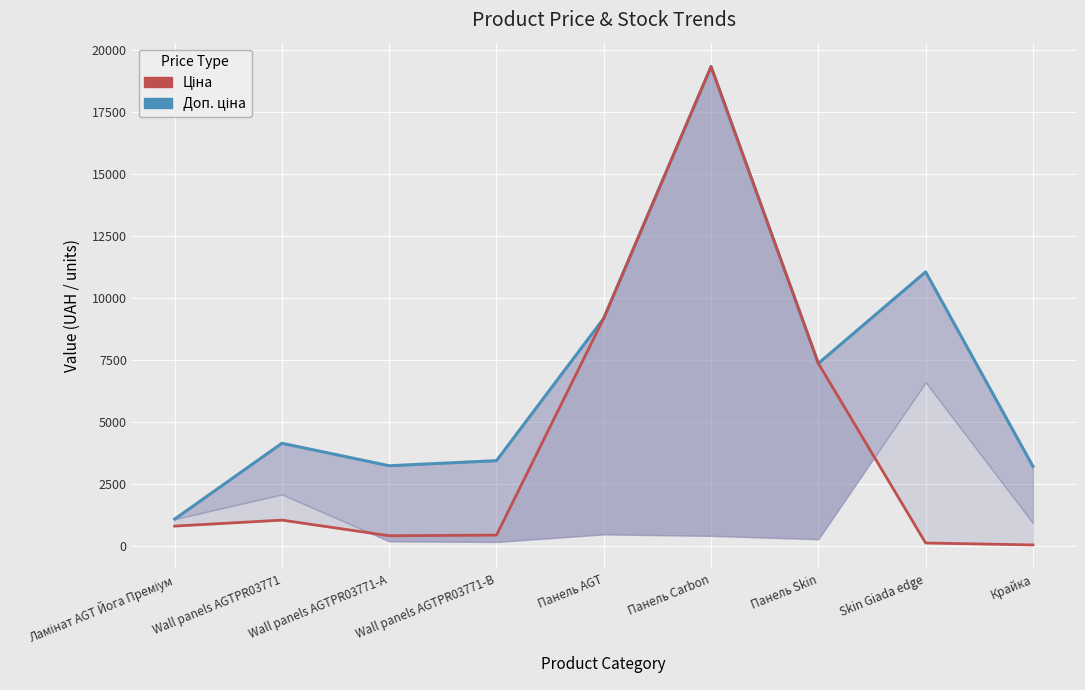

What is the difference between the maximum and minimum values in the Доп. ціна series?

18268.4